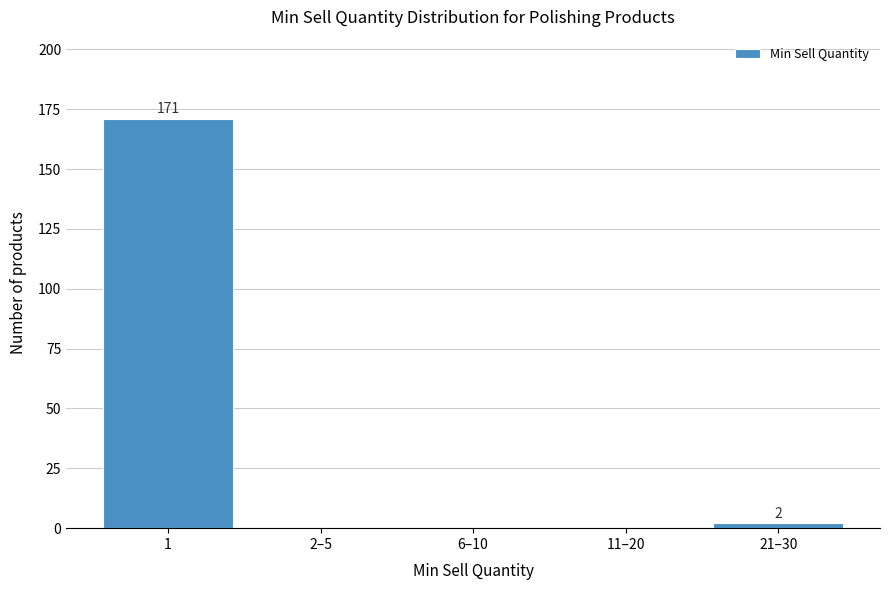

Reading left to right, what are all the values shown in this chart?

1=171	2–5=0	6–10=0	11–20=0	21–30=2